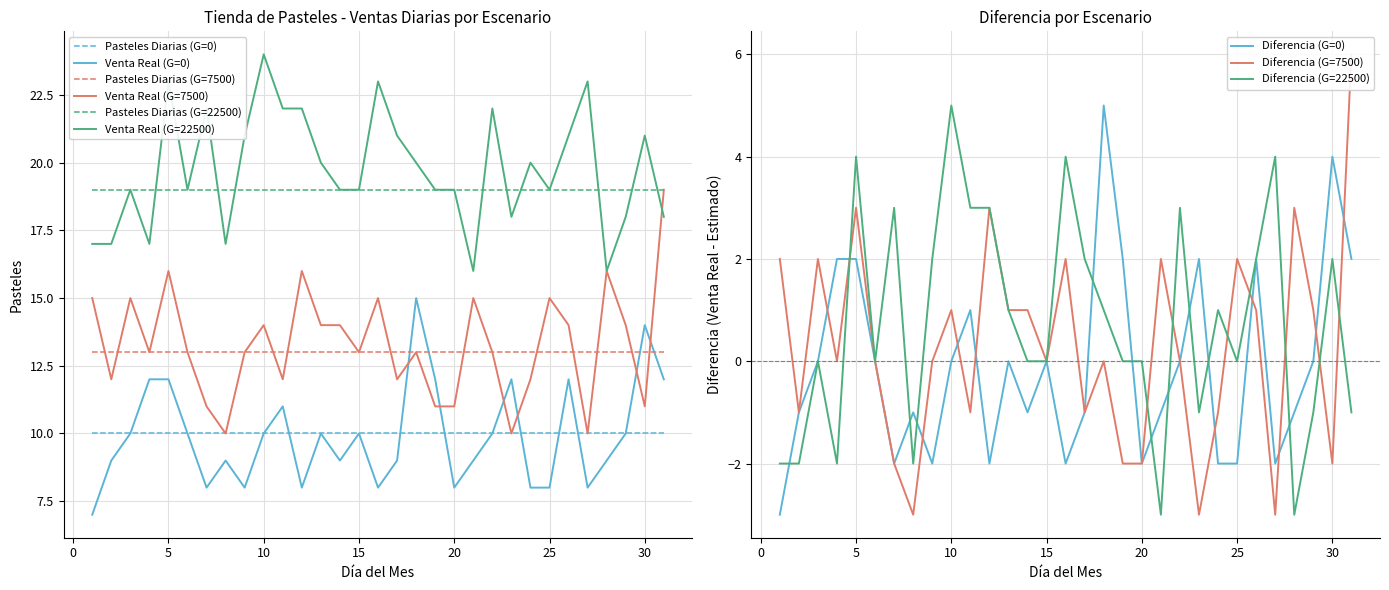

True or false: Venta Real (G=22500) and Venta Real (G=7500) cross at least once.

True